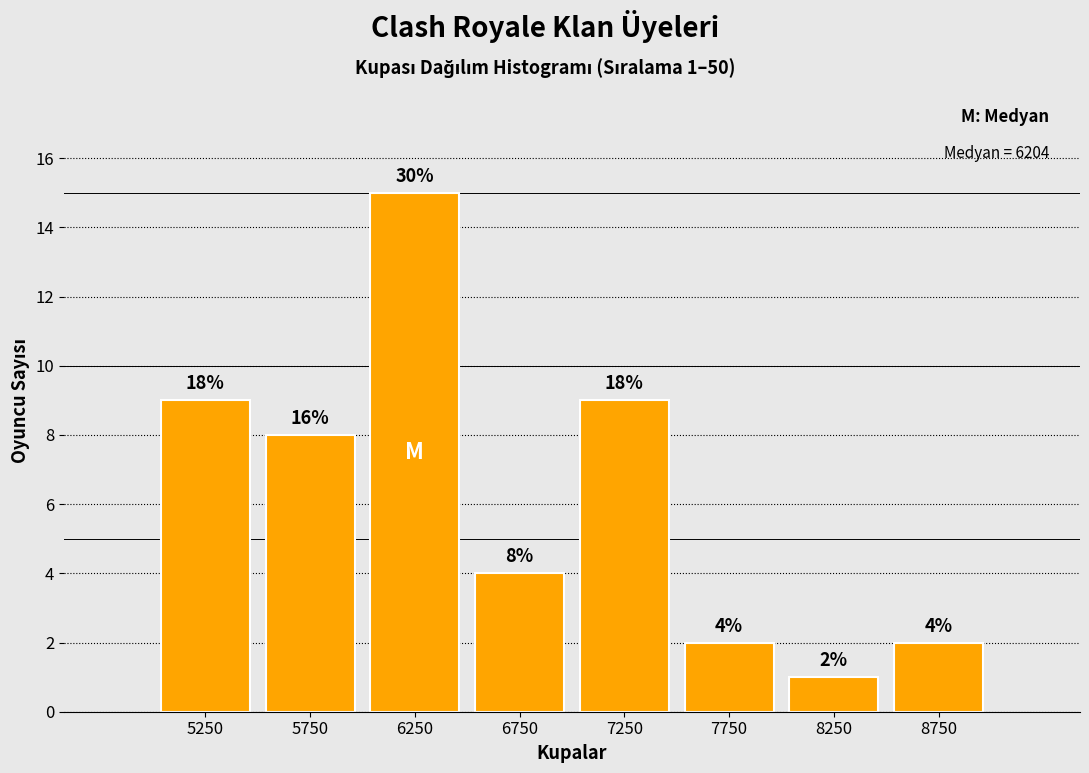

Which range on the x-axis has the tallest bar?

6000 to 6500